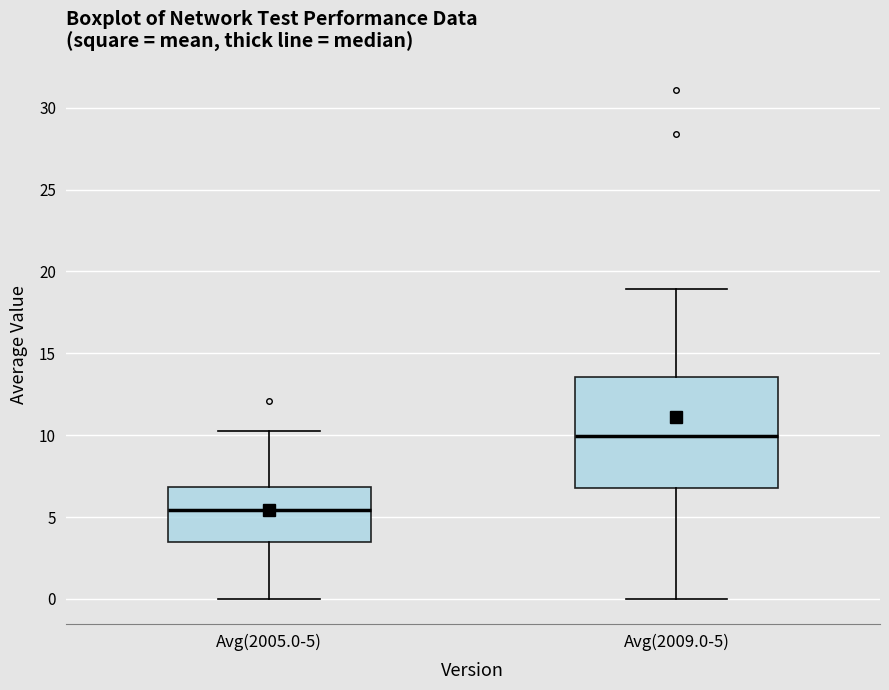

Where does the median line of the box for Avg(2009.0-5) sit on the y-axis? The values are not printed on the chart, so give them approximately, as read against the axis.

10.0